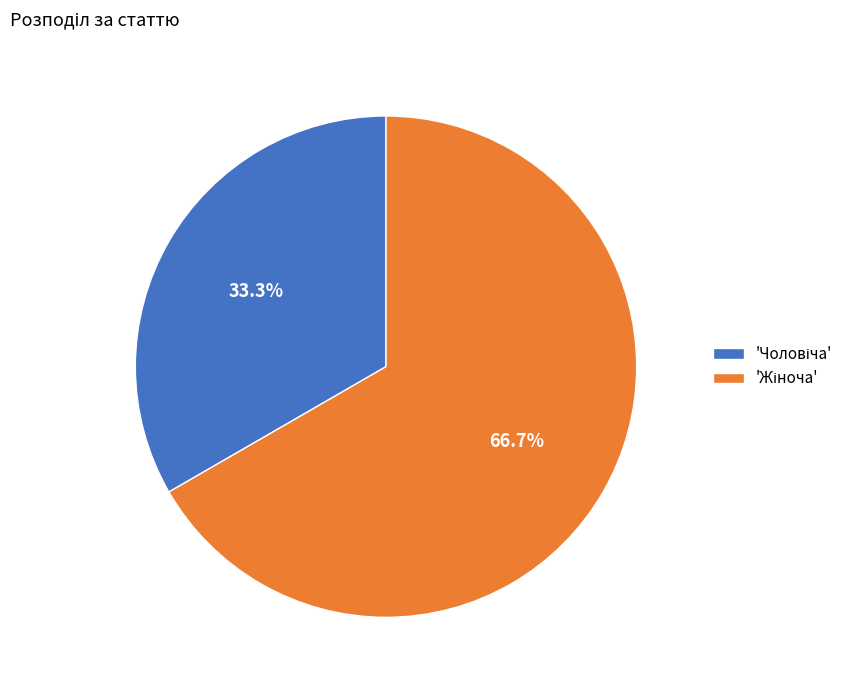

Does any single category account for the majority?

Yes